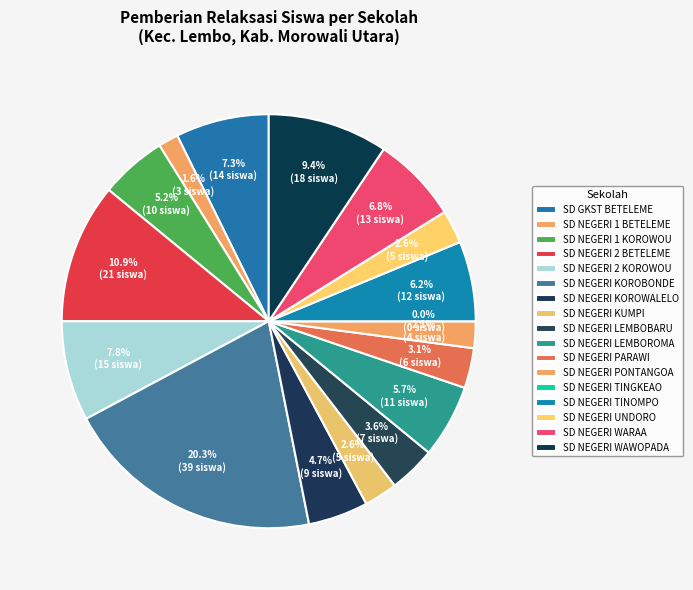

Which slice is the smallest?

SD NEGERI TINGKEAO